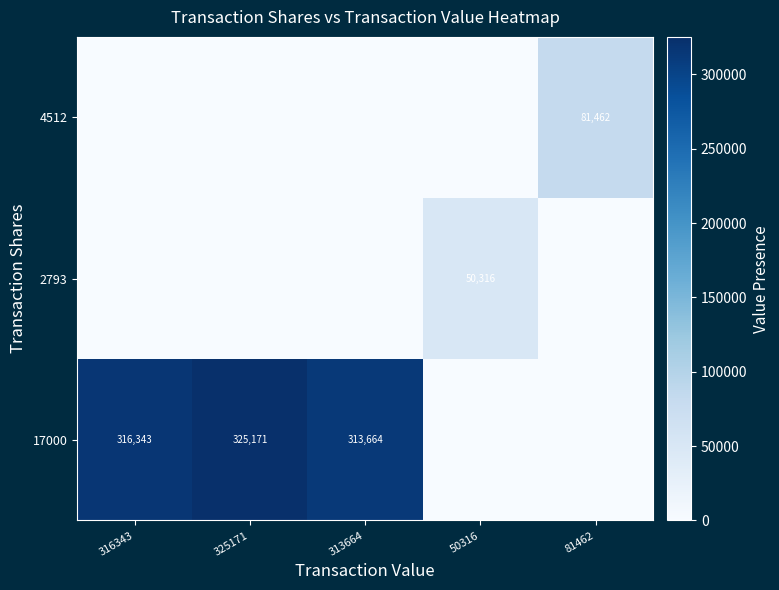

At which category is the sum across all series the highest?

325171